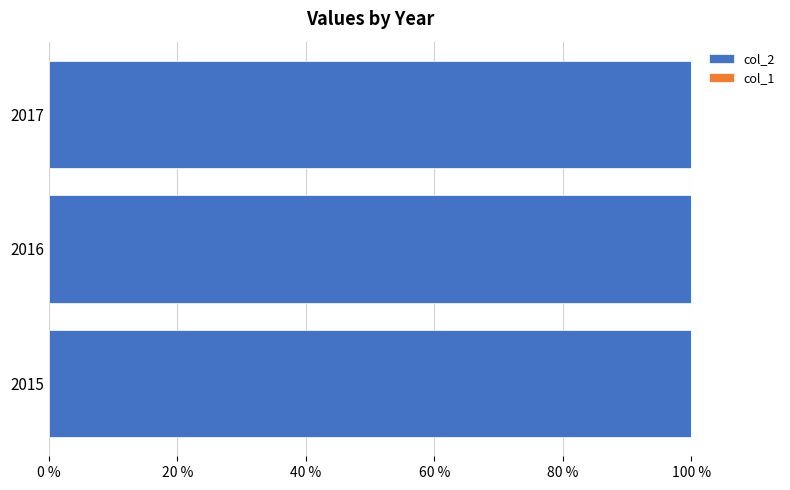

Reading right to left, list all the values displayed in this chart.

col_2: 35	214	94
col_1: 0	0	0